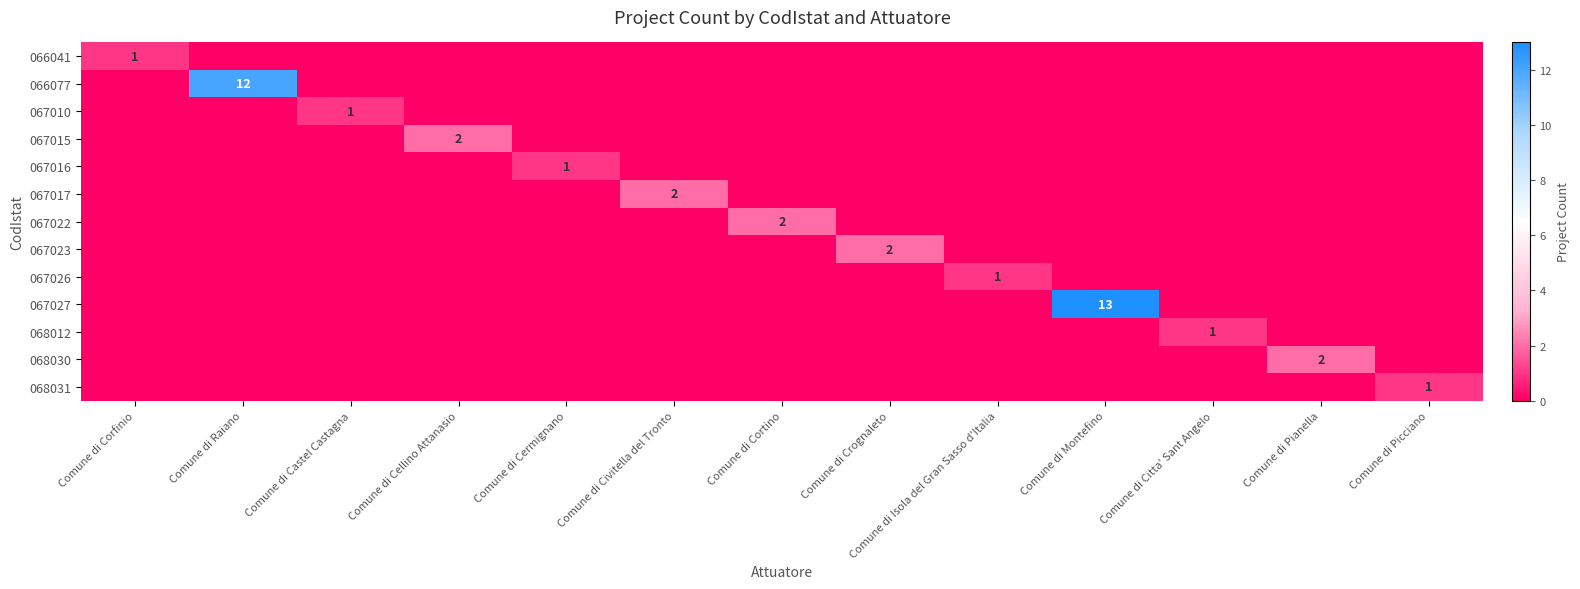

At how many categories does at least one series exceed 1?

7